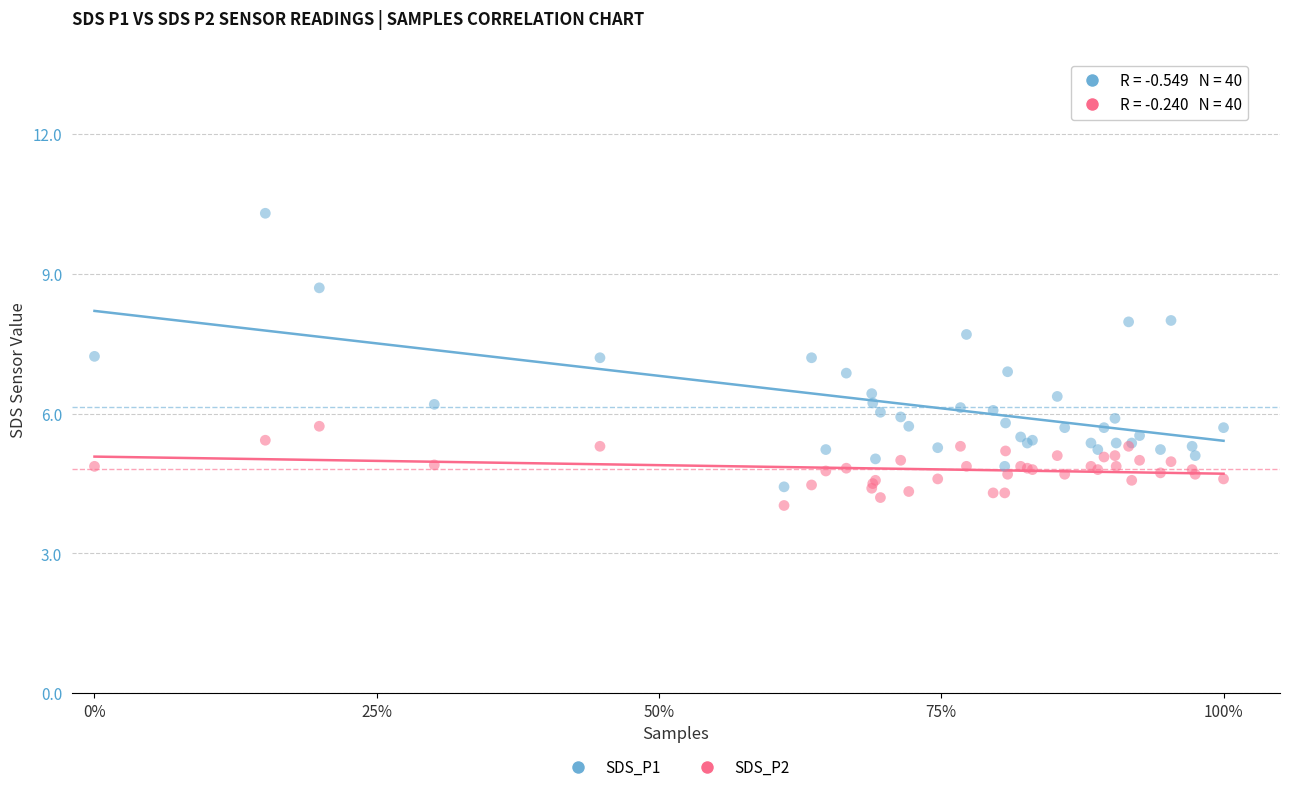

Which series reaches the minimum Y coordinate?

SDS_P2